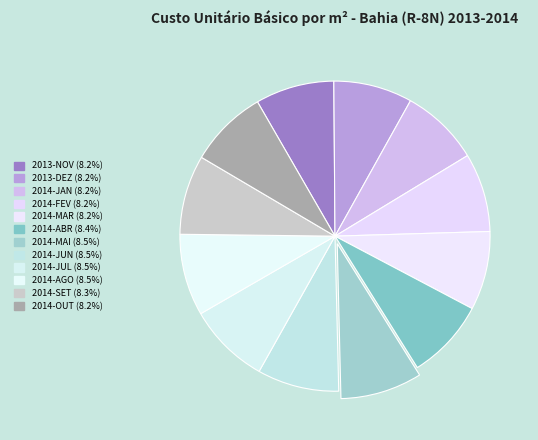

Does 2013-DEZ represent more than half of the total?

No